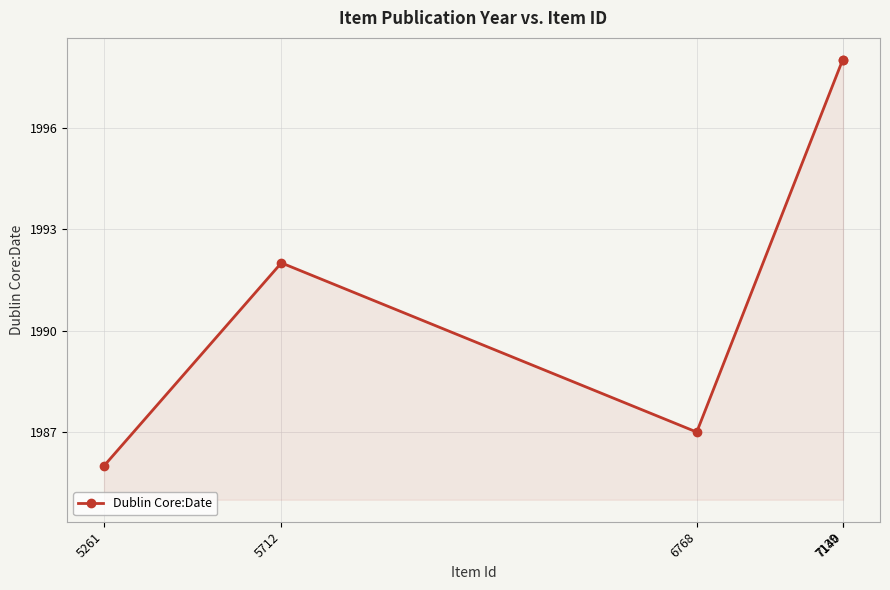

What is the difference between the second highest and minimum values?

12